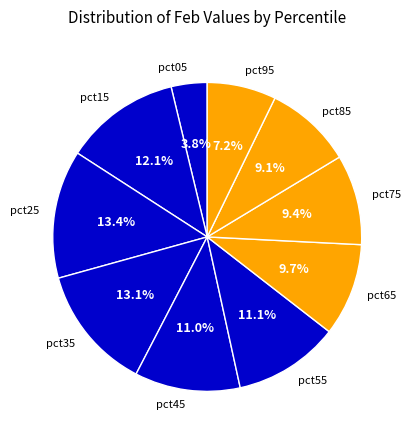

Do pct85 and pct65 together represent more than half of the pie?

No